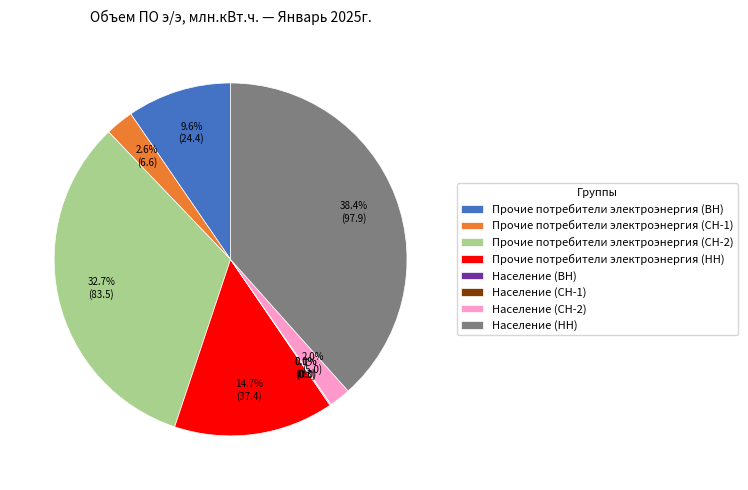

Does any single category account for the majority?

No